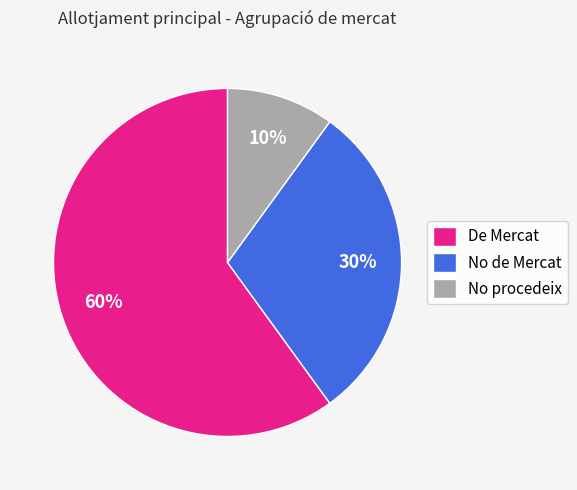

Is the sum of No procedeix and No de Mercat greater than half?

No